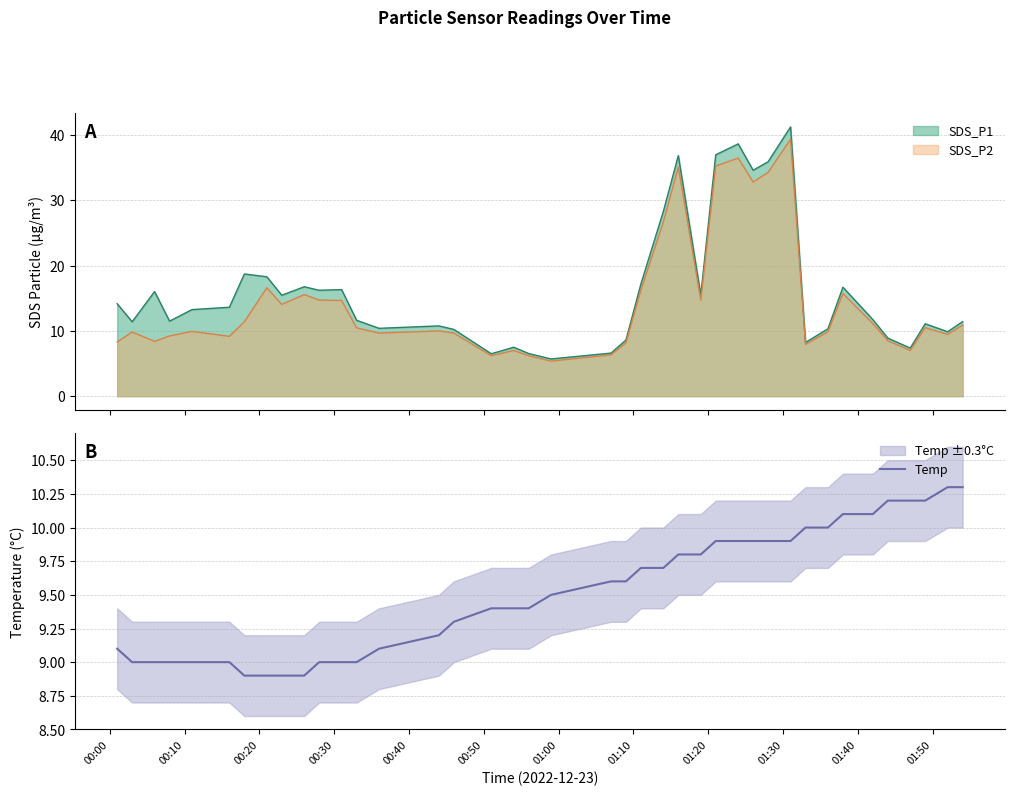

What is the maximum value for SDS_P2?

39.4